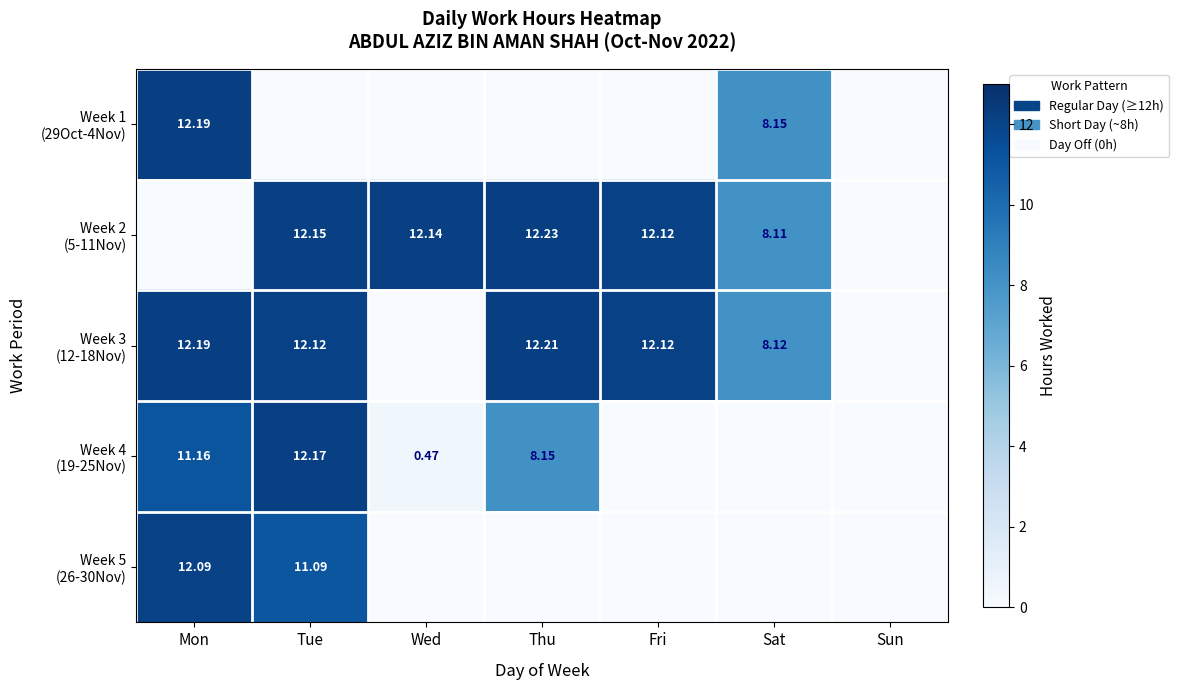

The value of Week 1 (29Oct-4Nov) at Mon is 12.2. True or false?

True